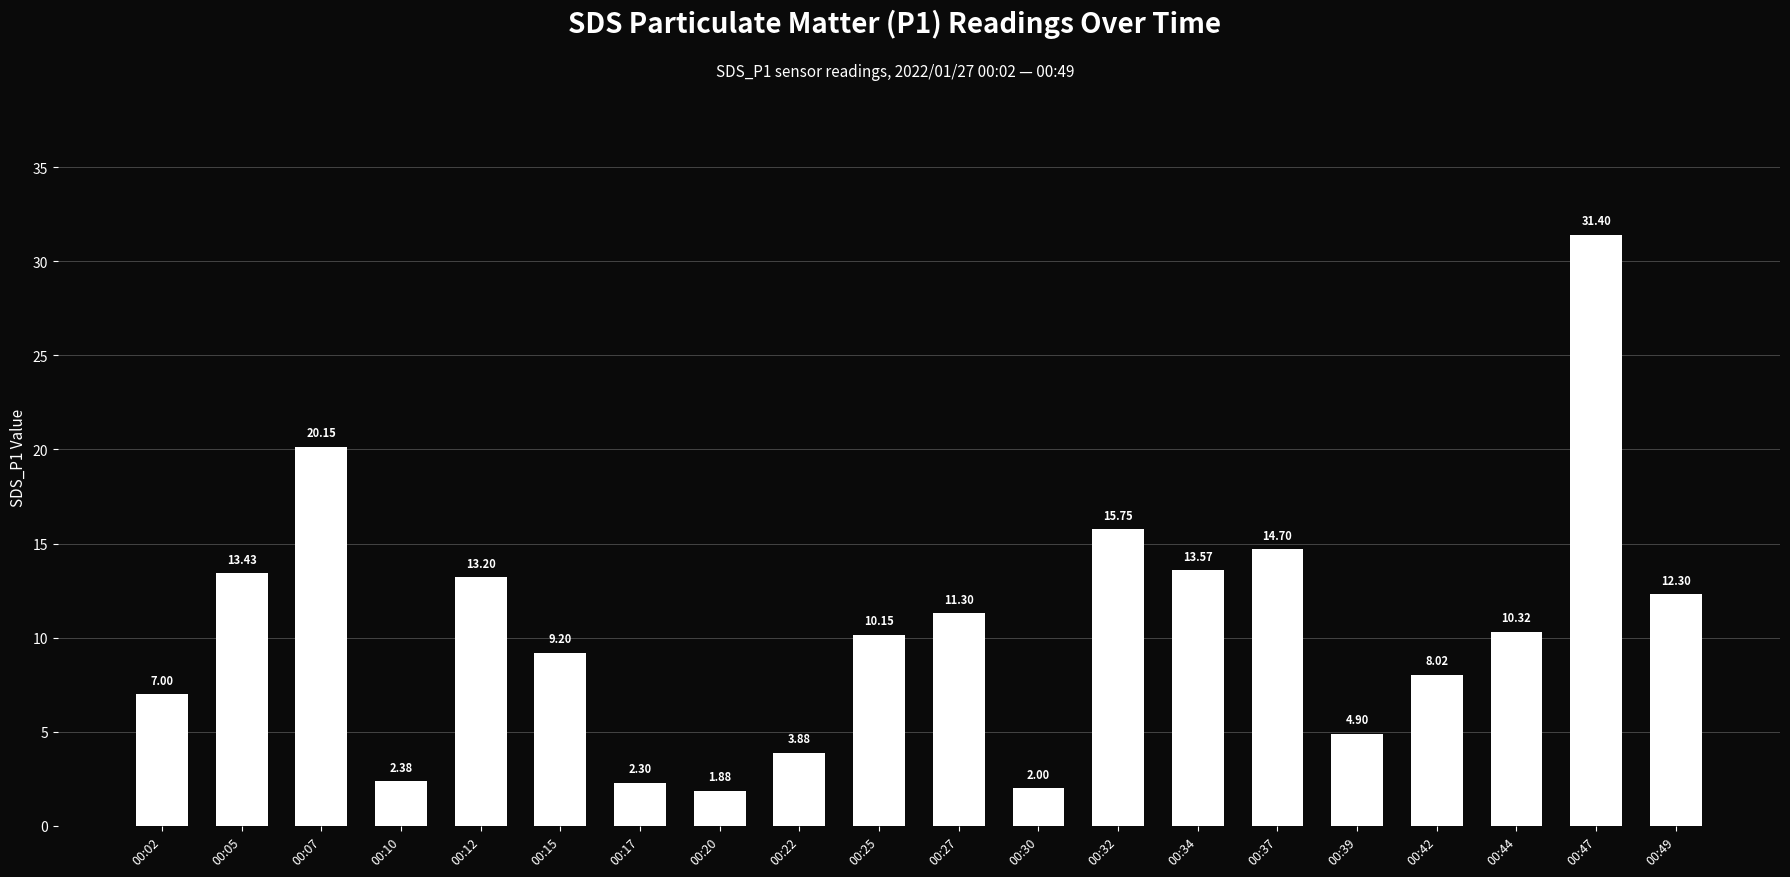

Between 00:07 and 00:22, which is larger?

00:07